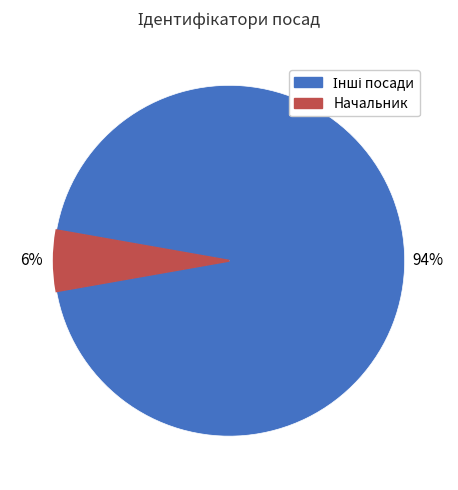

True or false: Начальник accounts for 1% of the total.

False